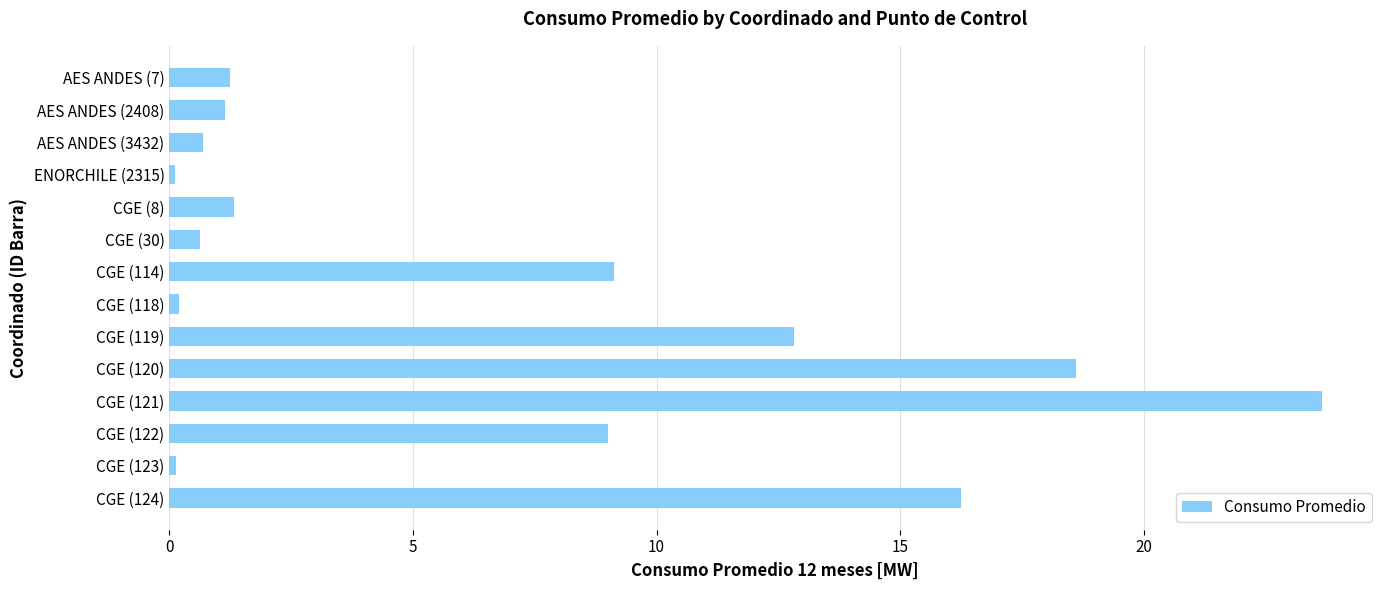

What is the maximum value shown in the chart?

23.7